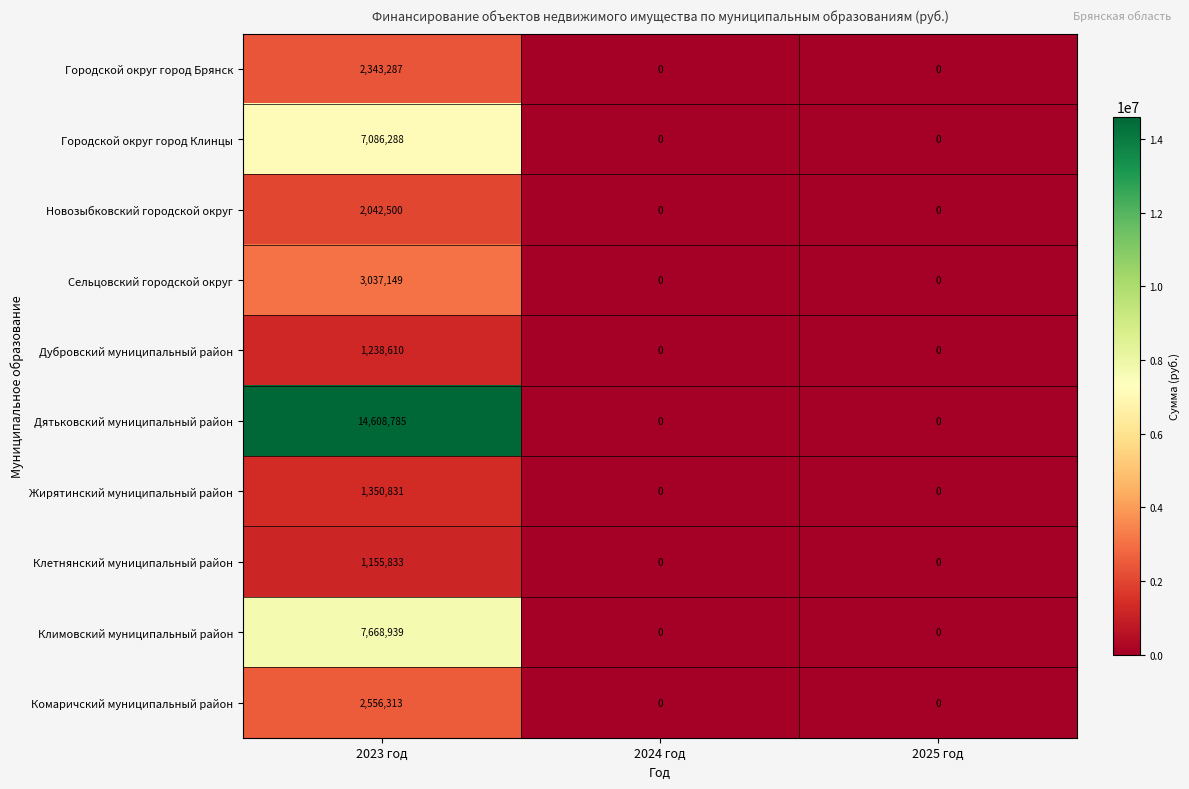

How many data points in Городской округ город Брянск are above 0?

1